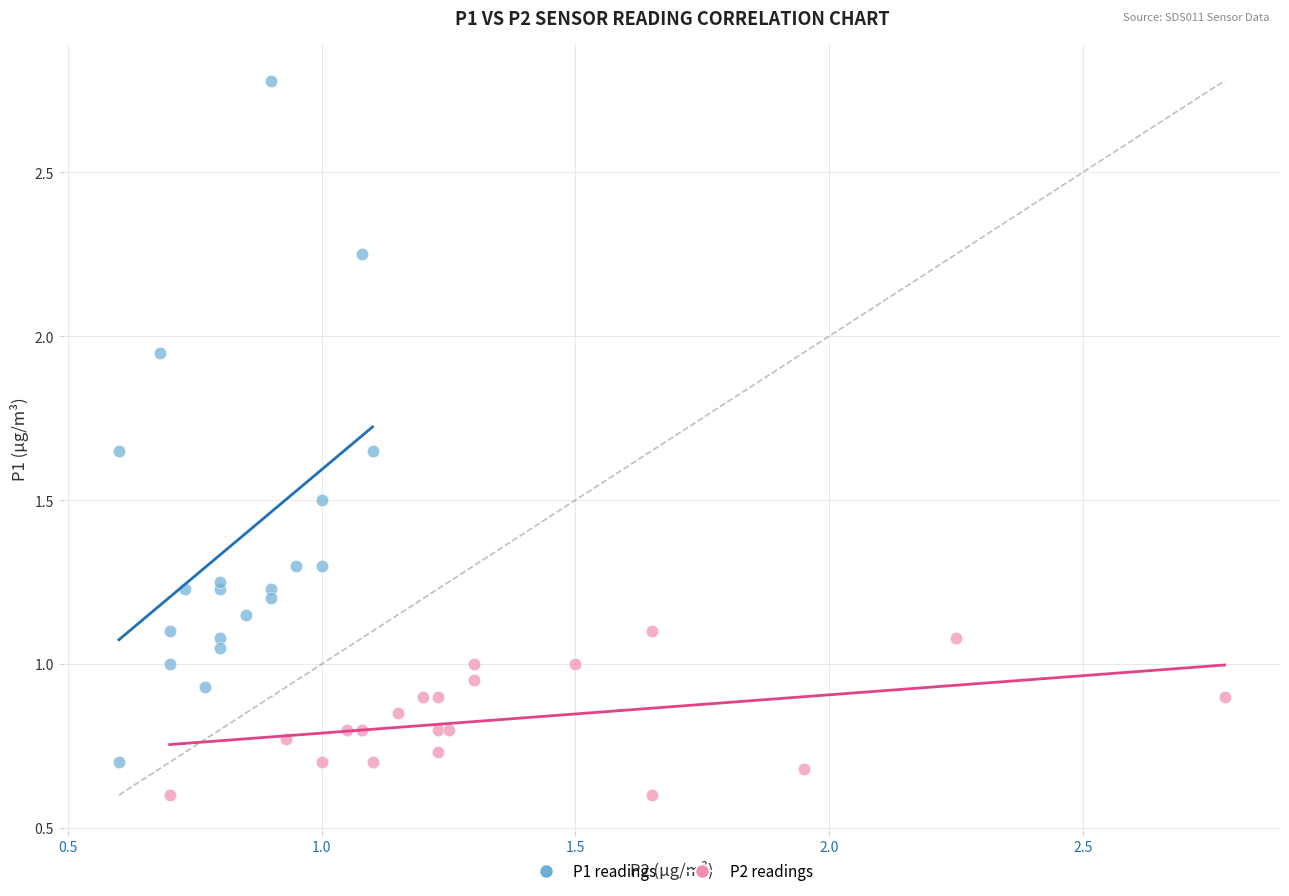

Which series reaches the minimum Y coordinate?

P2 readings